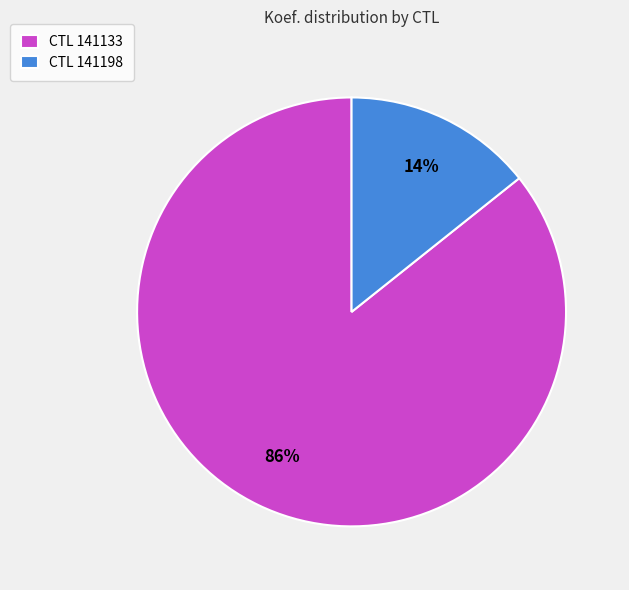

Which slice represents more than half of the pie?

CTL 141133